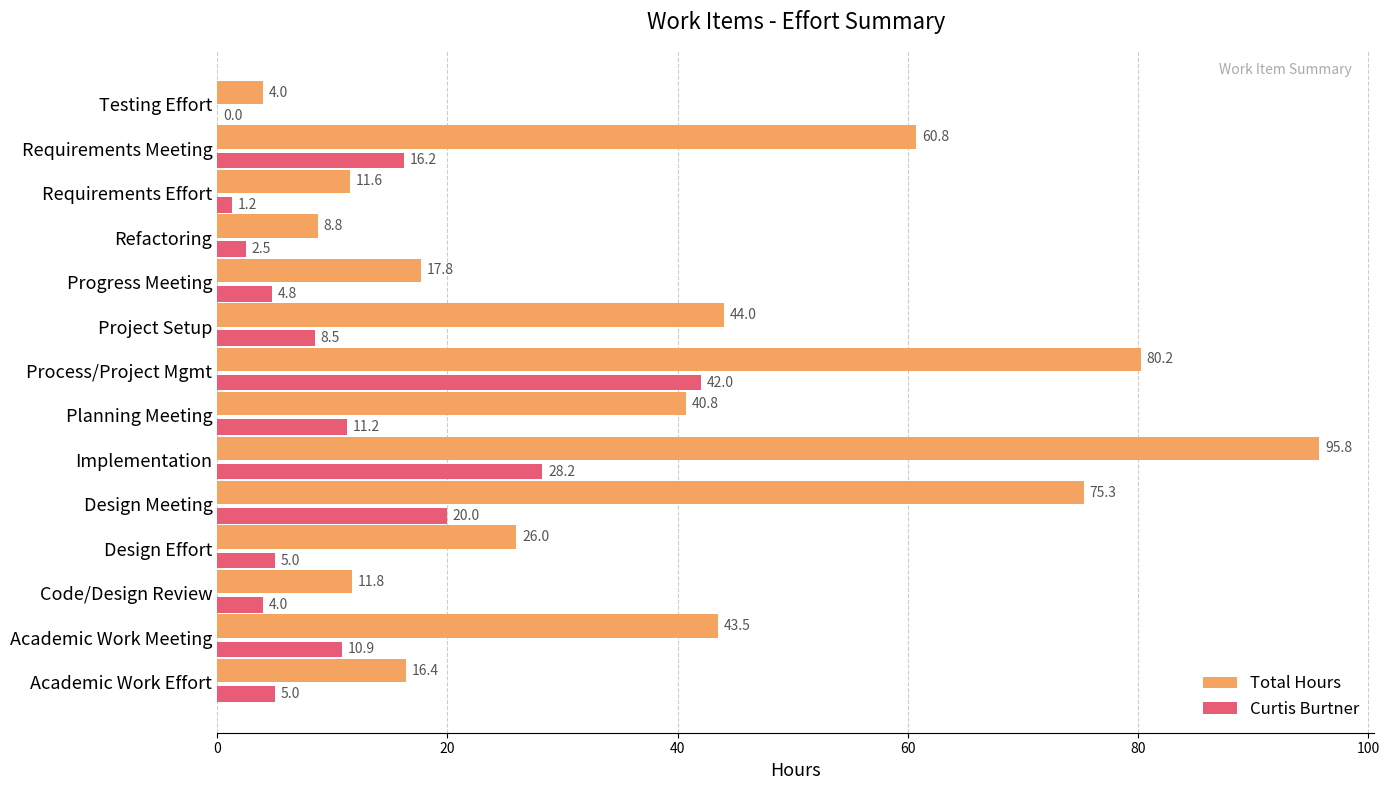

What is the maximum value for Total Hours?

95.8